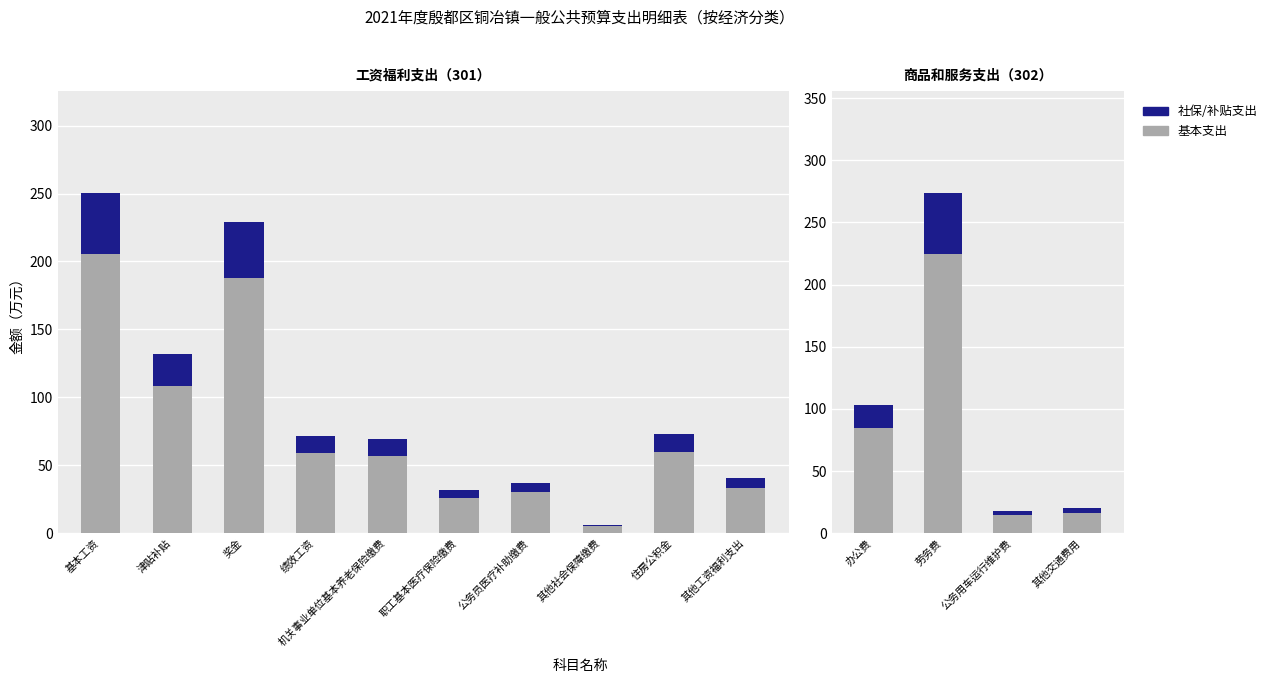

List the series in order of their overall mean, lowest first.

社保/补贴支出, 商品服务/工资基本支出